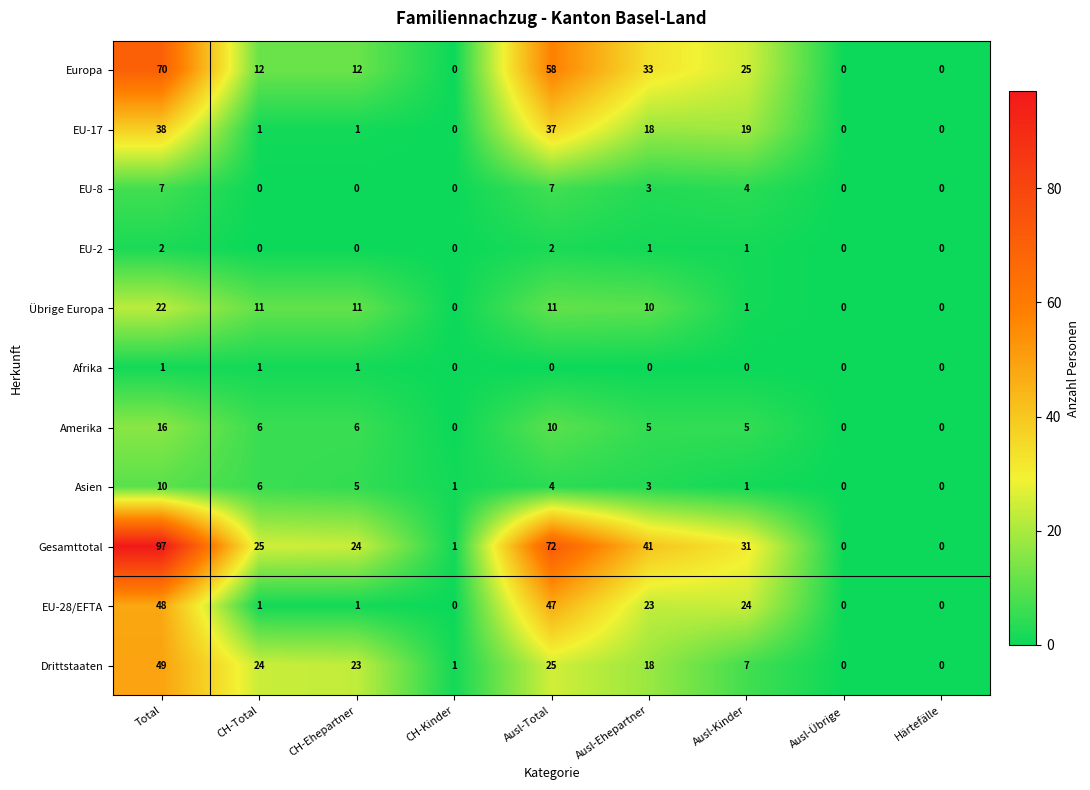

What value does the EU-17 series have at Ausl-Ehepartner?

18